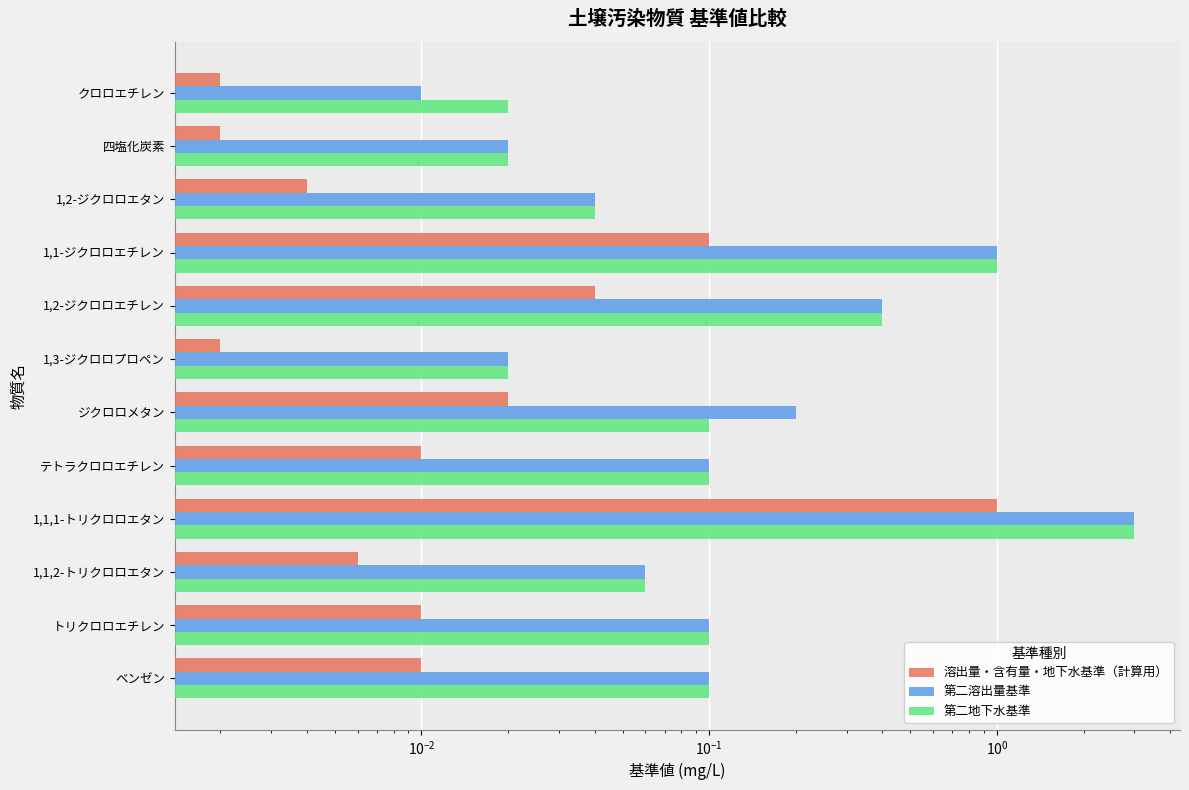

What is the greatest value displayed?

3.0